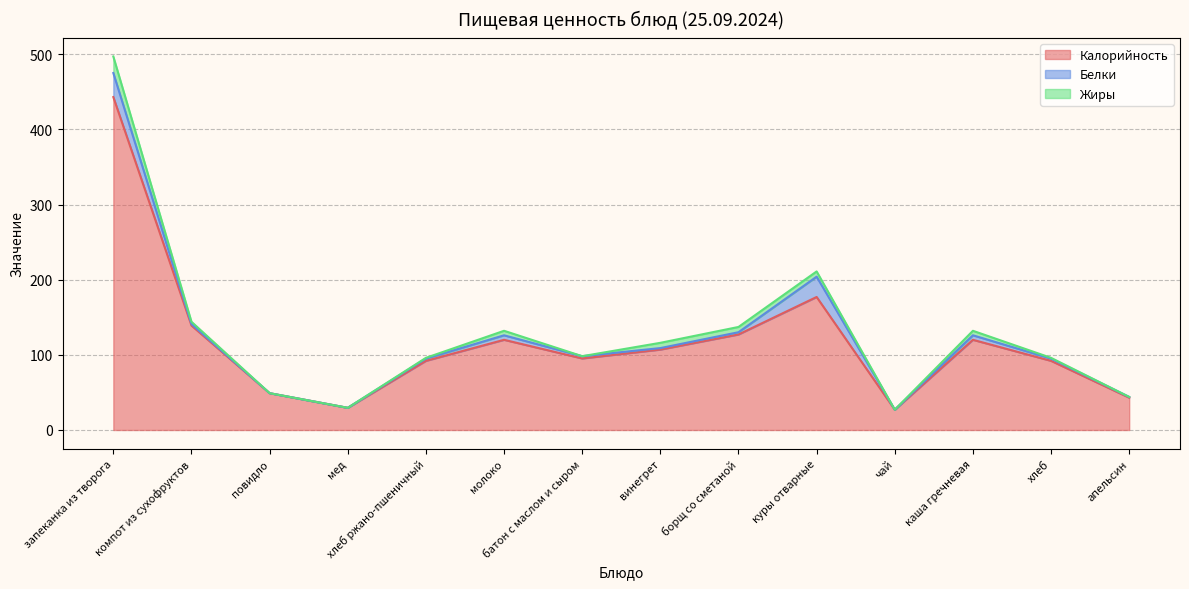

What is the highest value of the Калорийность series?

443.0